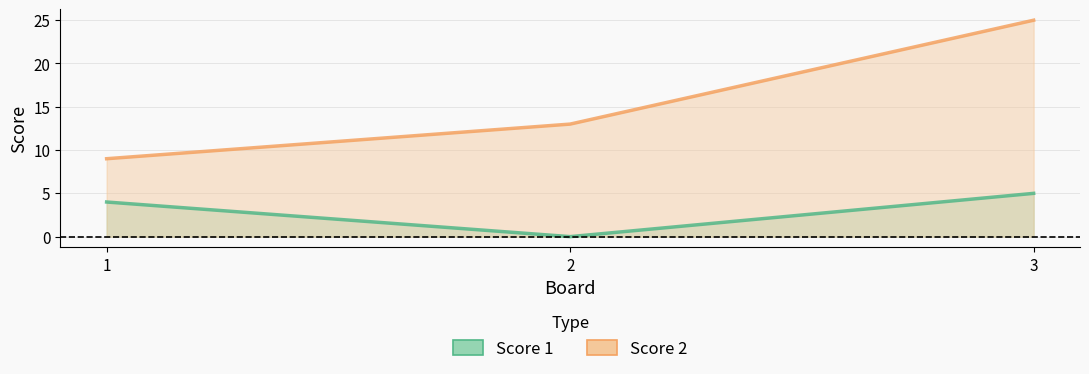

At how many categories does at least one series exceed 8?

3